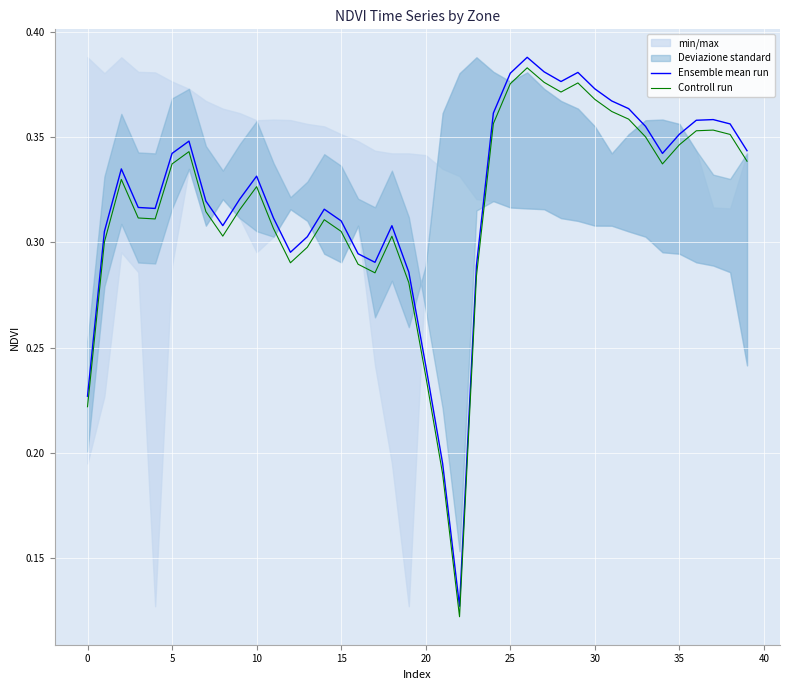

What is the value of the Ensemble mean run point at the 39th from the left?

0.4